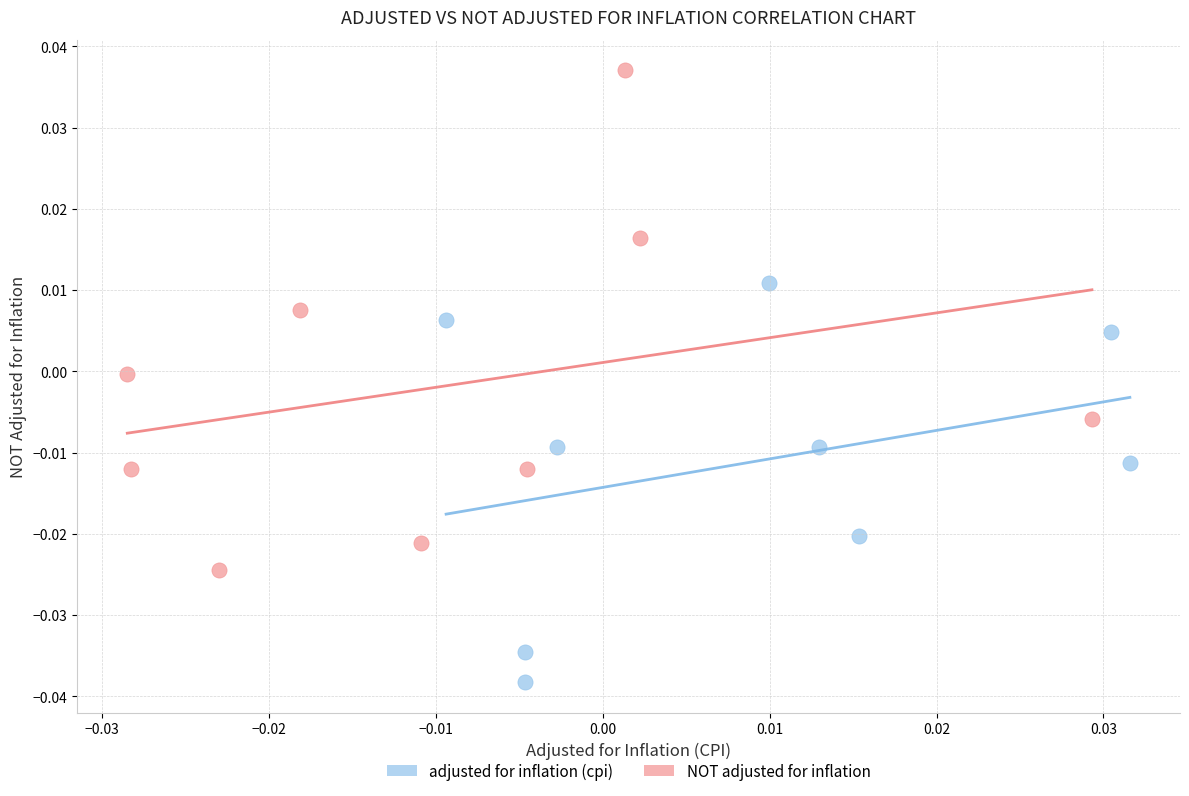

What are all the series names shown in the legend?

adjusted for inflation (cpi), NOT adjusted for inflation